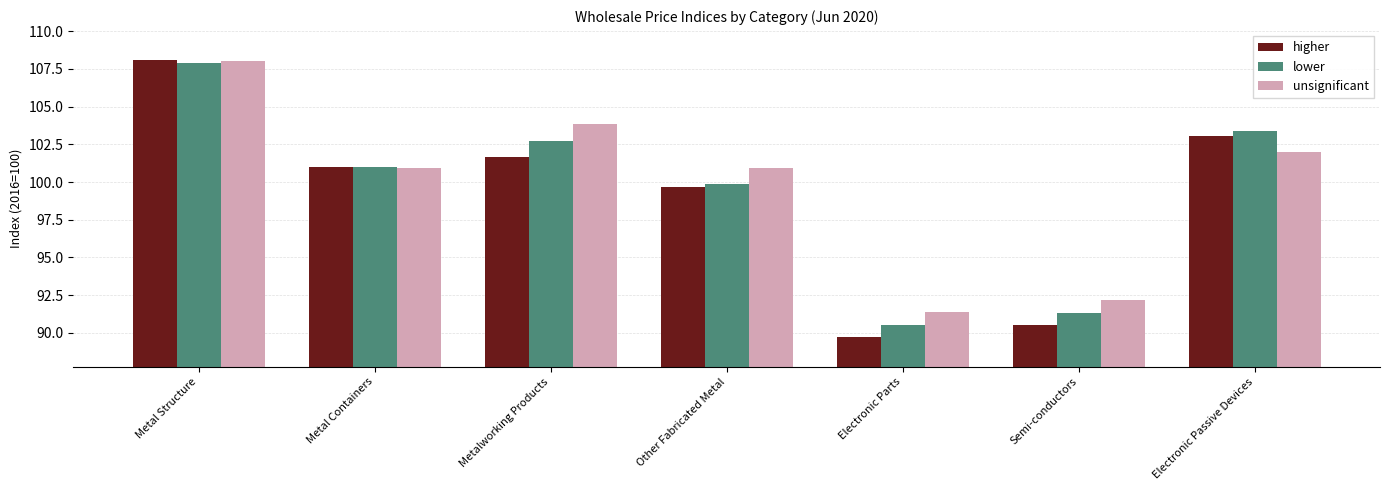

Which category has the highest value in the lower series?

Metal Structure